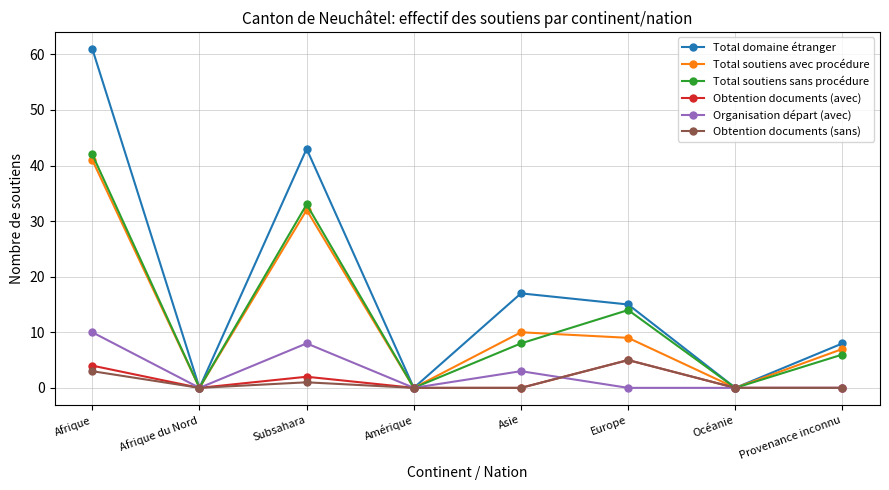

What are all the series names shown in the legend?

Total domaine étranger, Total soutiens avec procédure, Total soutiens sans procédure, Obtention documents (avec), Organisation départ (avec), Obtention documents (sans)